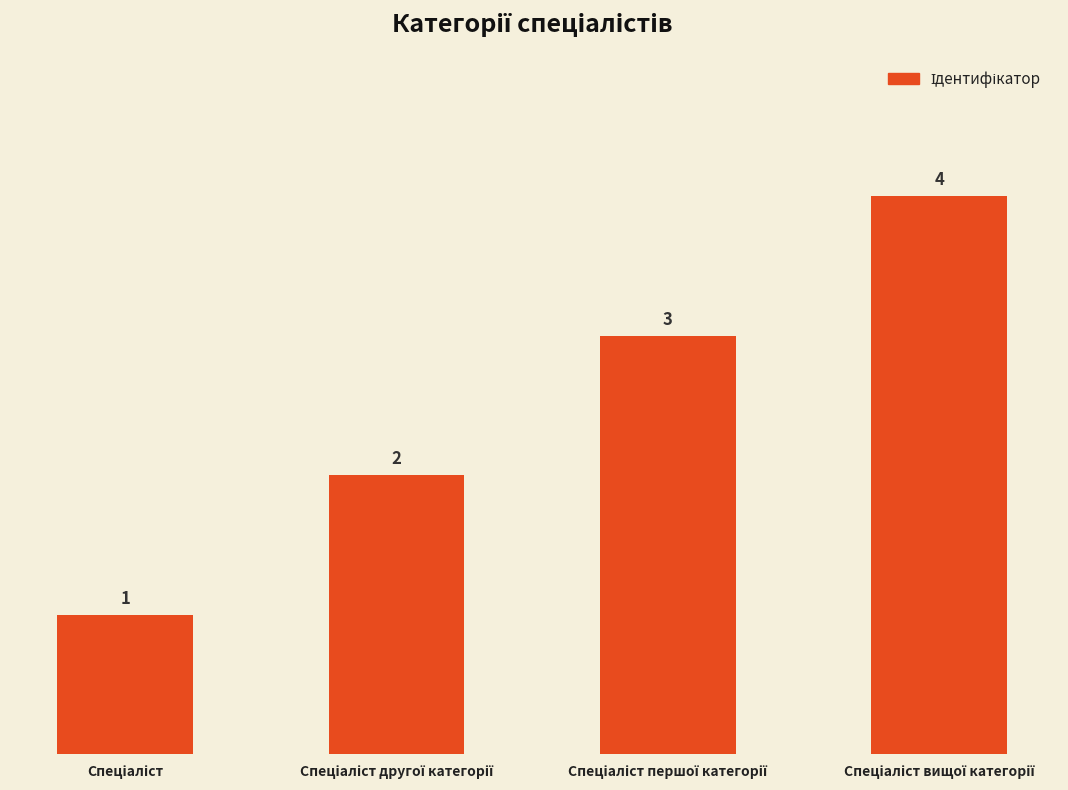

What is the difference between the maximum and minimum values?

3